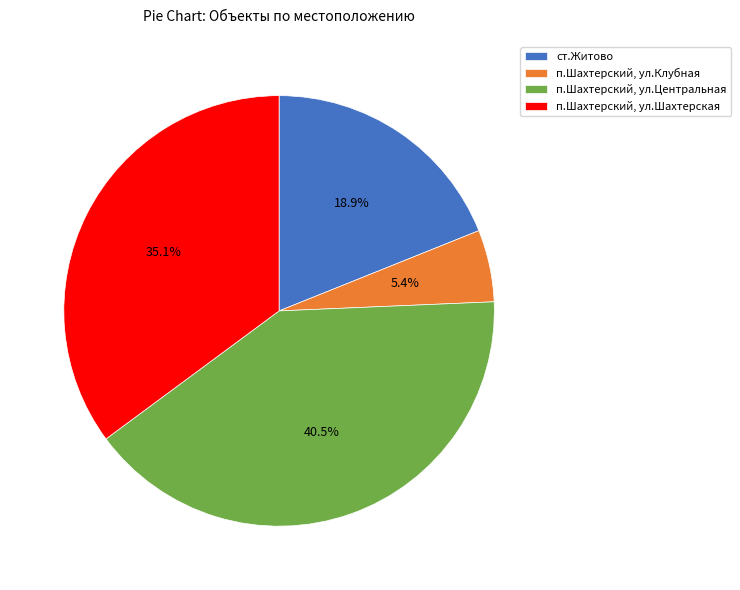

How many segments does this pie chart have?

4